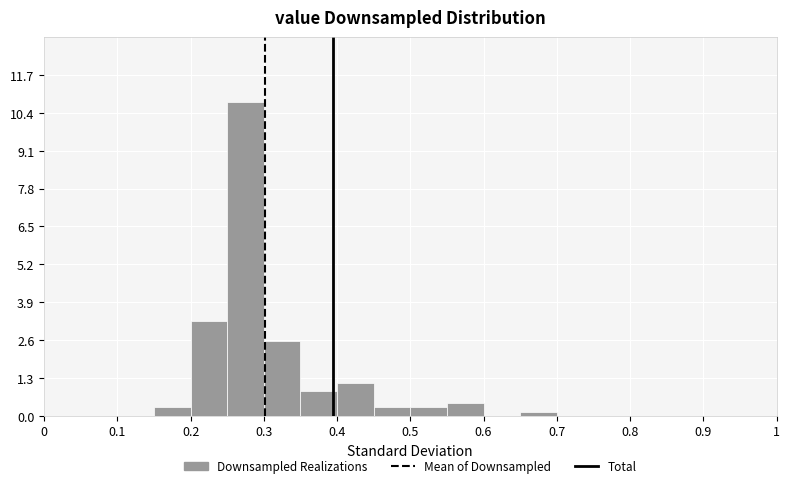

How tall is the bar that spans 0.15 to 0.20 on the x-axis? The values are not printed on the chart, so give them approximately, as read against the axis.

0.2